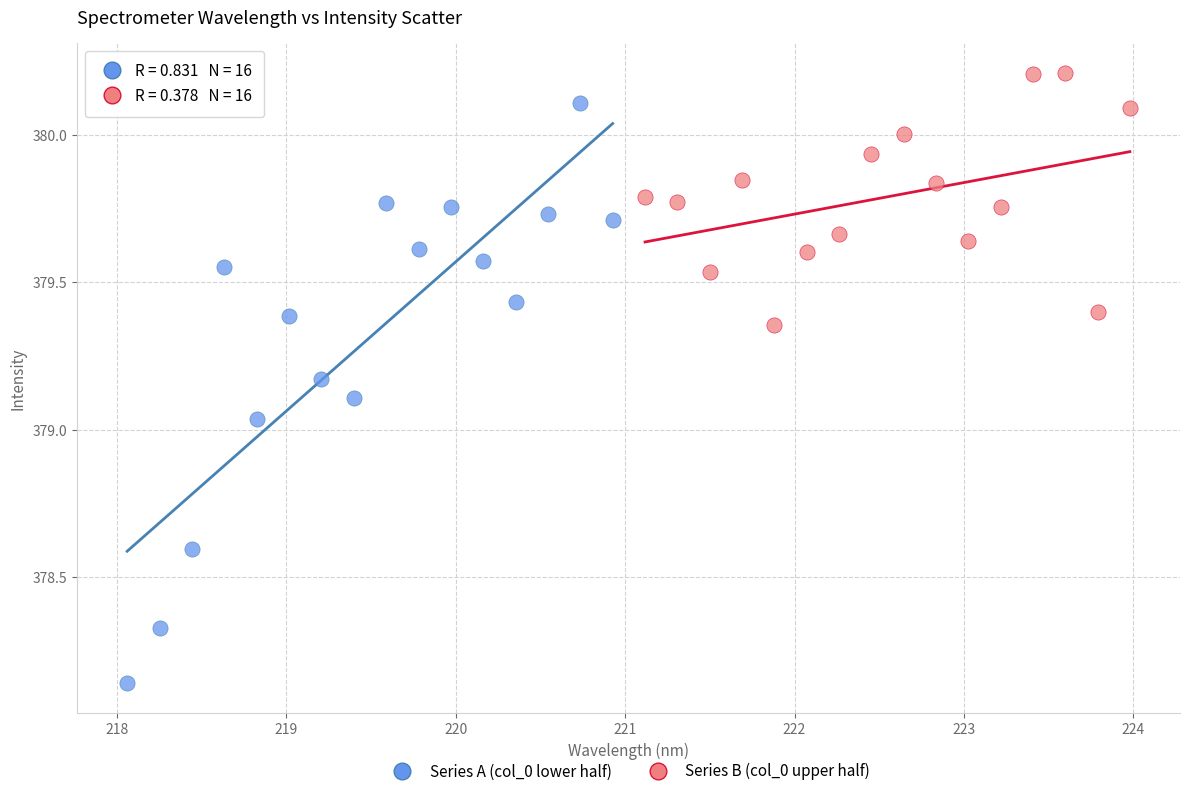

Which series reaches the maximum Y coordinate?

Series B (col_0 upper half)